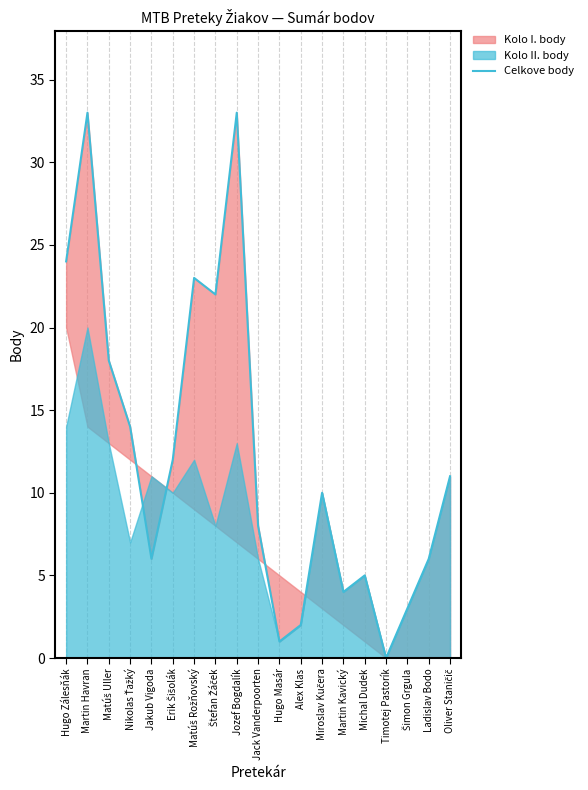

The value at Šimon Grgula is 3. True or false?

True